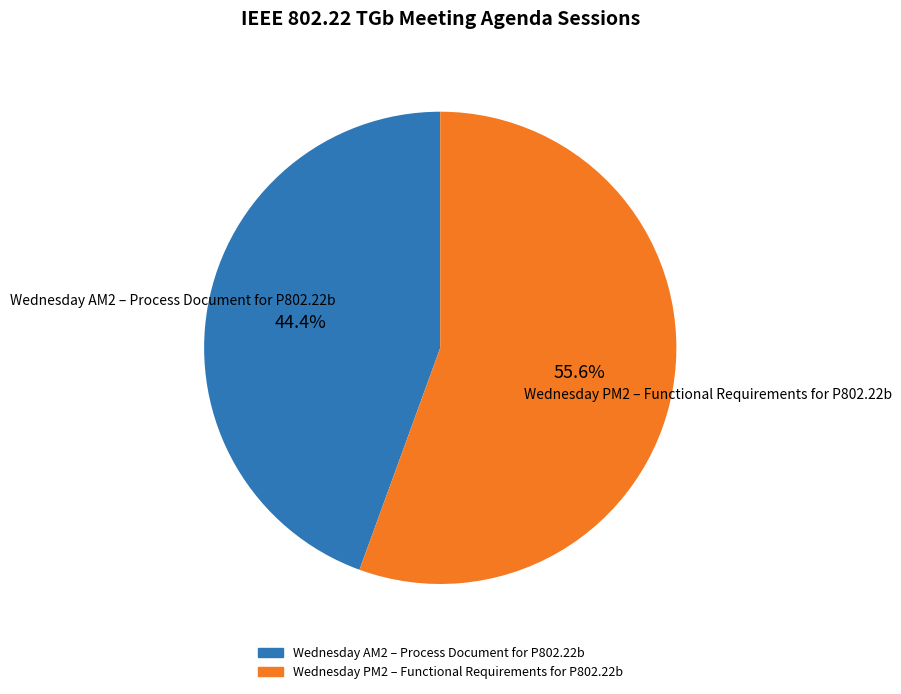

How many slices are in this pie chart?

2